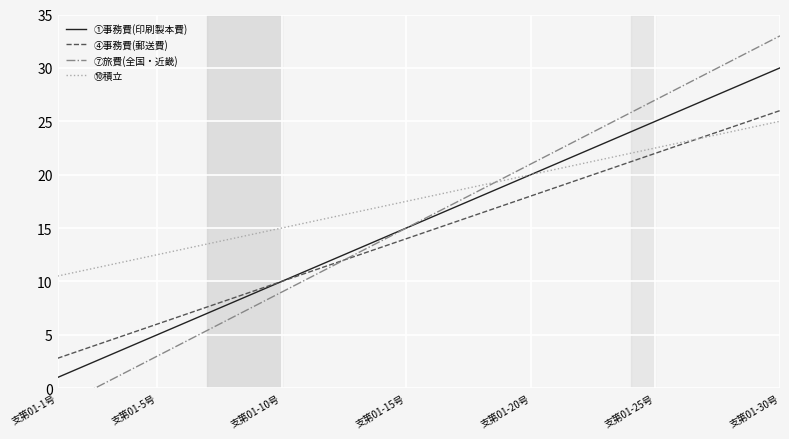

The ④事務費(郵送費) series shows 26.2 at 支第01-20号. True or false?

False